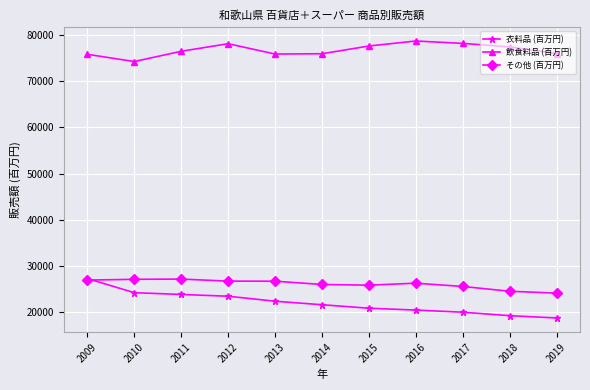

True or false: 衣料品 (百万円) has a value of 24161 at 2010.

True